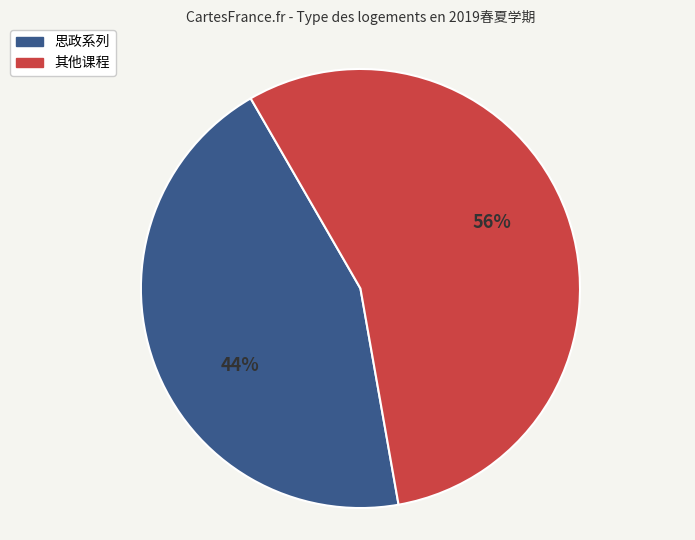

Is there a majority slice in this chart?

Yes